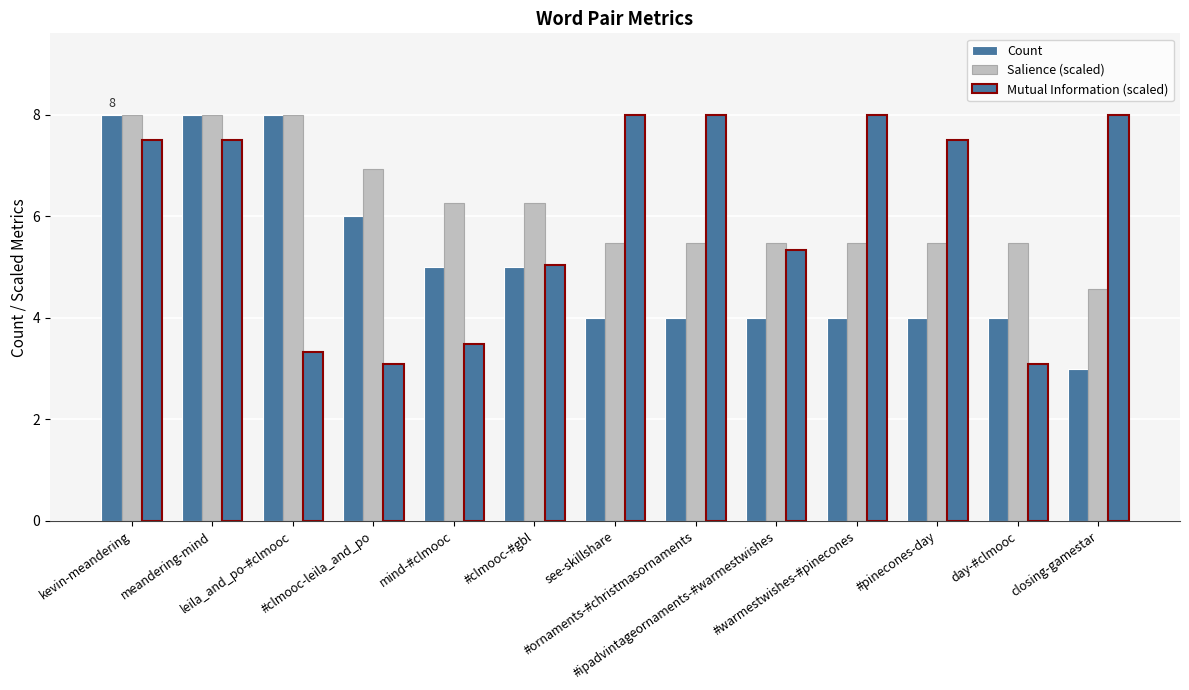

Which series changed the most between meandering-mind and day-#clmooc?

Mutual Information (scaled)